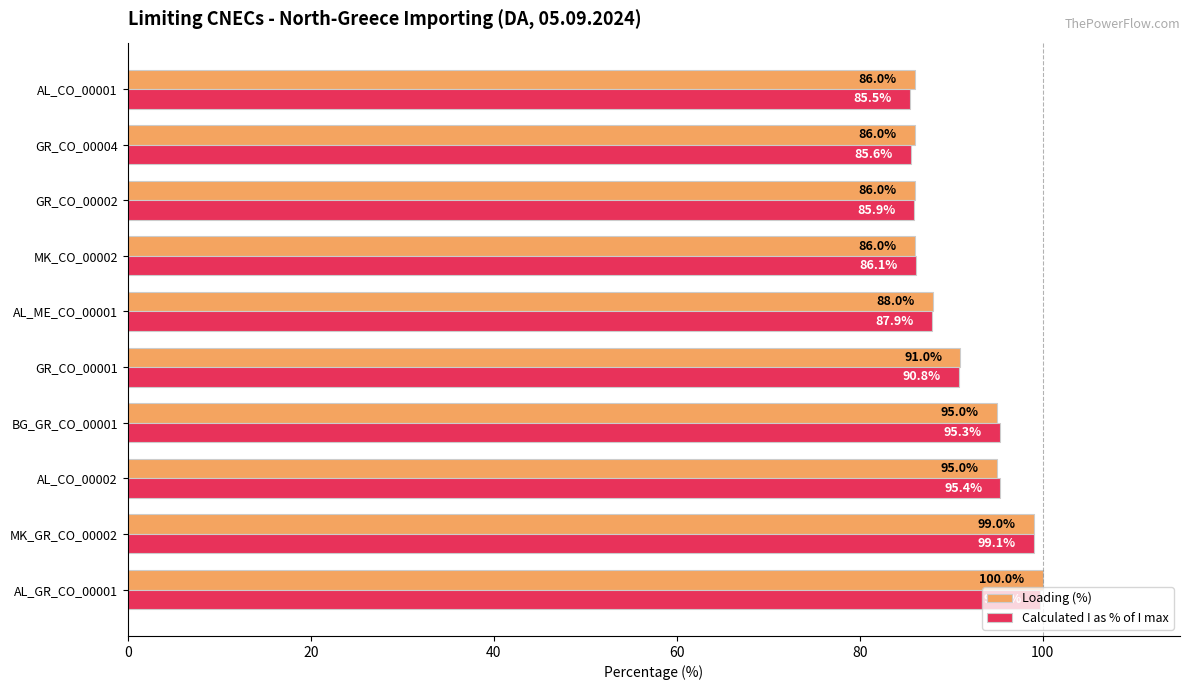

Which series has the largest range (max minus min)?

Calculated I as % of I max